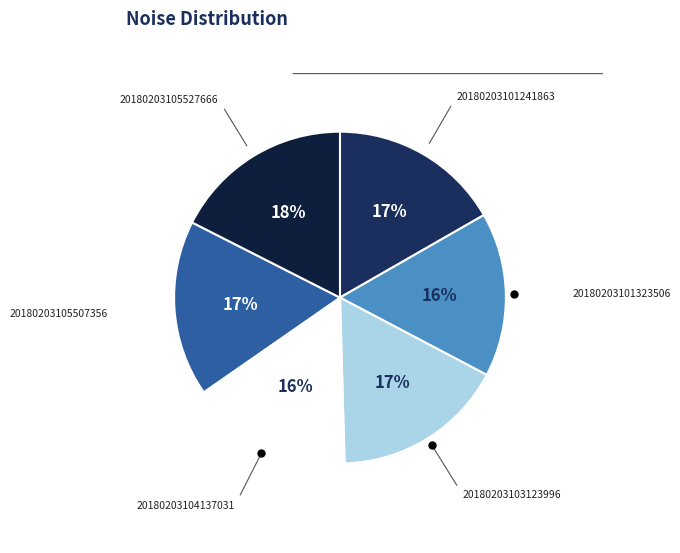

Which category has the biggest portion of the pie?

20180203105527666